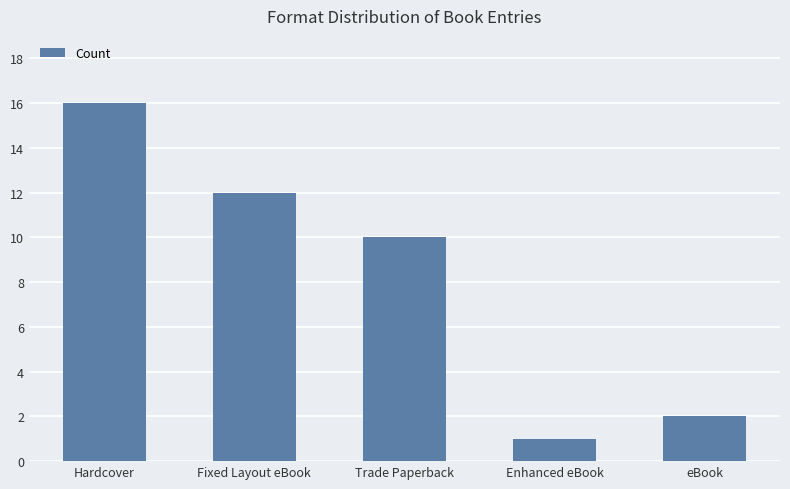

The chart shows a value of 2 at Enhanced eBook. True or false?

False